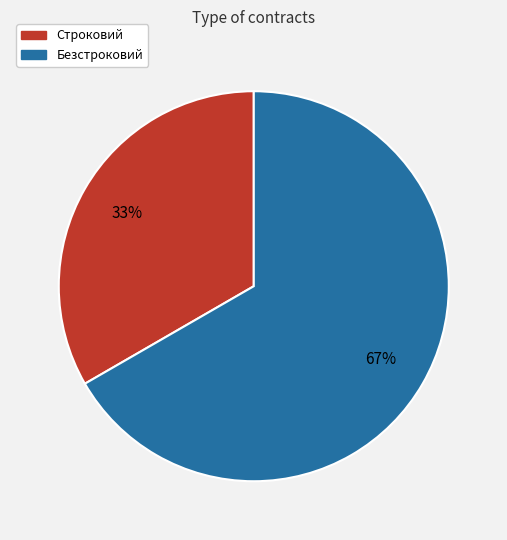

Which slice represents more than half of the pie?

Безстроковий